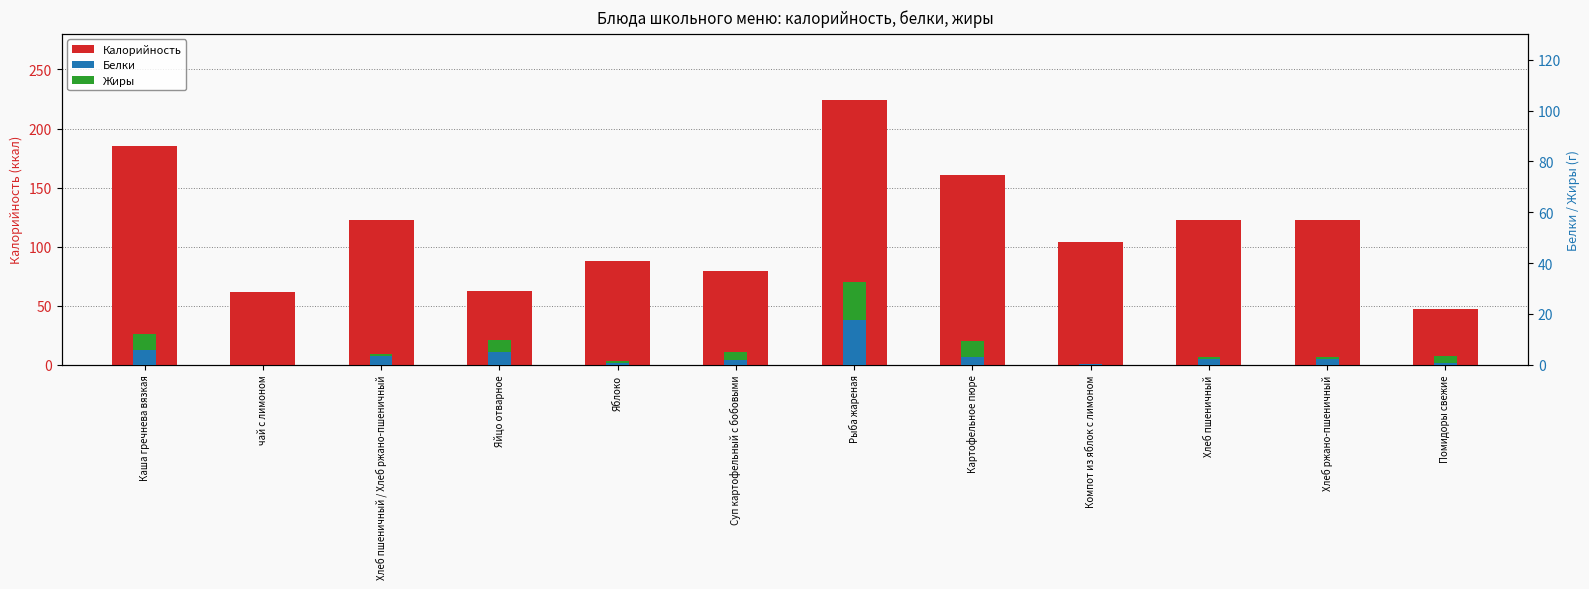

What is the value of the Жиры bar at the 10th from the left?

0.7